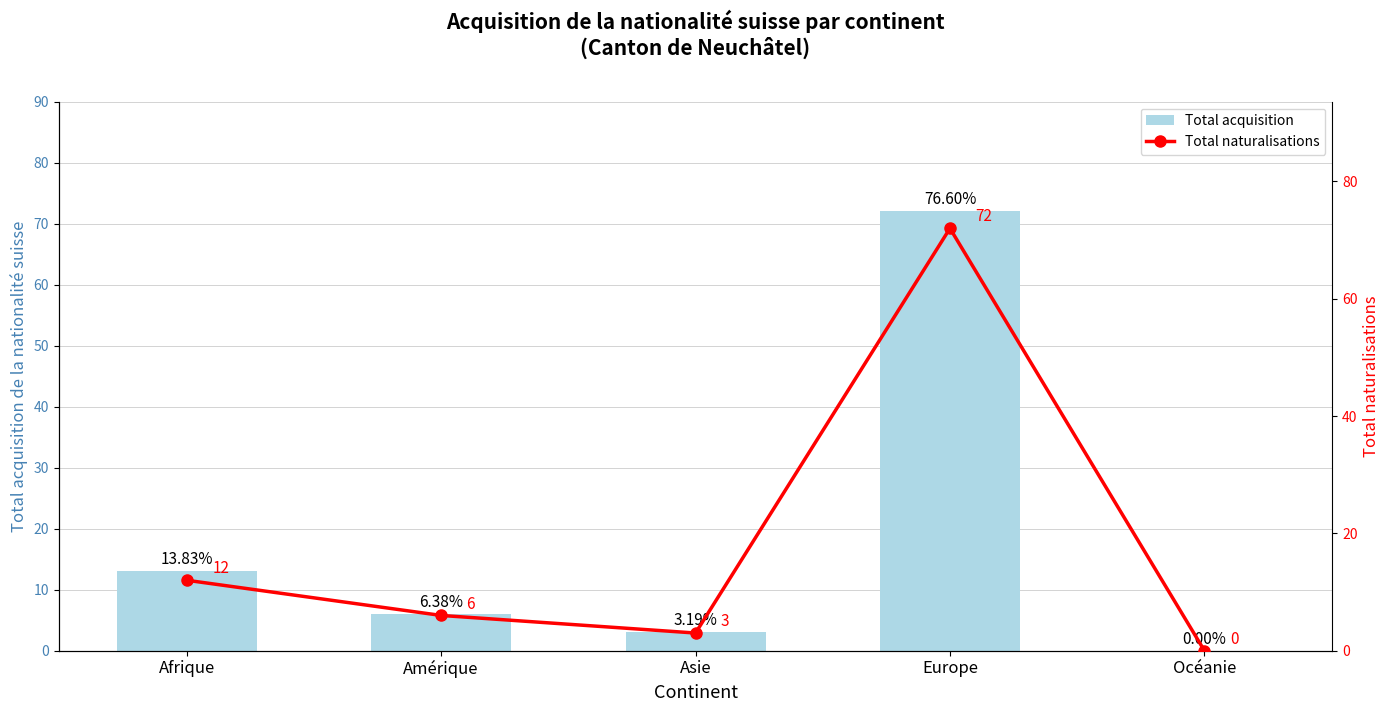

What is the sum of all Total naturalisations values?

93